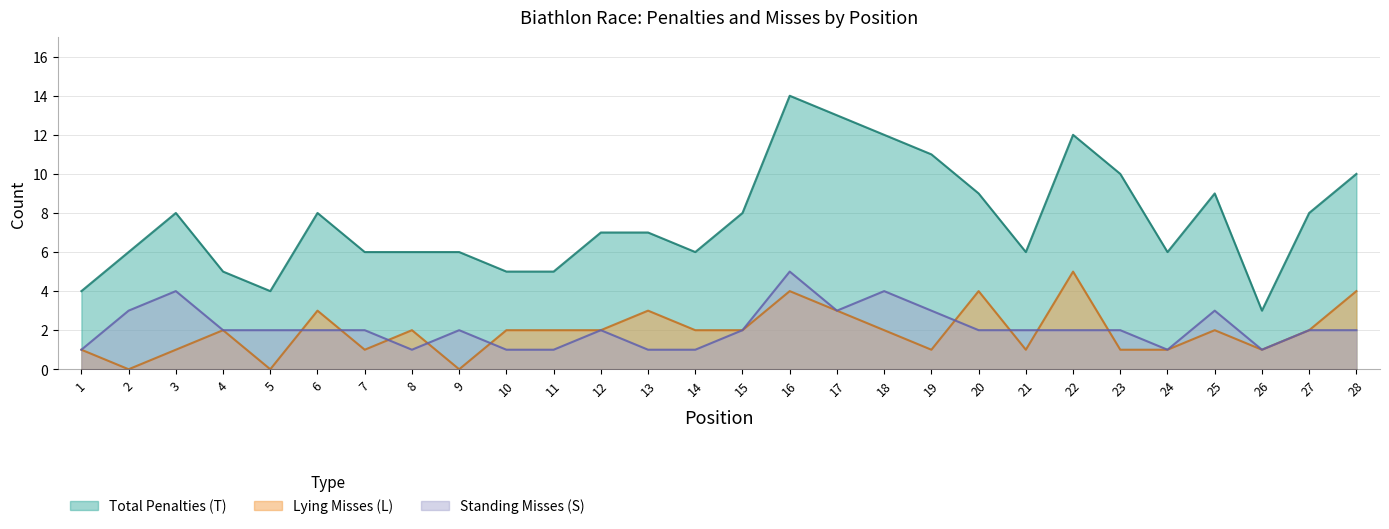

Reading left to right, extract all data points from this chart.

Total Penalties (T): 4	6	8	5	4	8	6	6	6	5	5	7	7	6	8	14	13	12	11	9	6	12	10	6	9	3	8	10
Lying Misses (L): 1	0	1	2	0	3	1	2	0	2	2	2	3	2	2	4	3	2	1	4	1	5	1	1	2	1	2	4
Standing Misses (S): 1	3	4	2	2	2	2	1	2	1	1	2	1	1	2	5	3	4	3	2	2	2	2	1	3	1	2	2